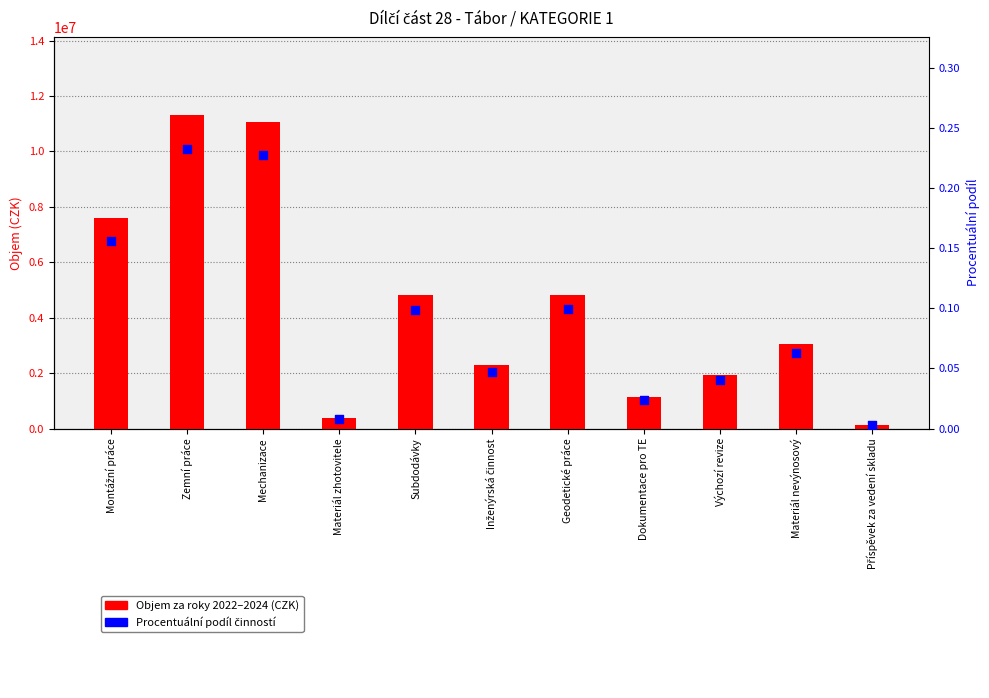

At how many categories does at least one series exceed 1839410?

8